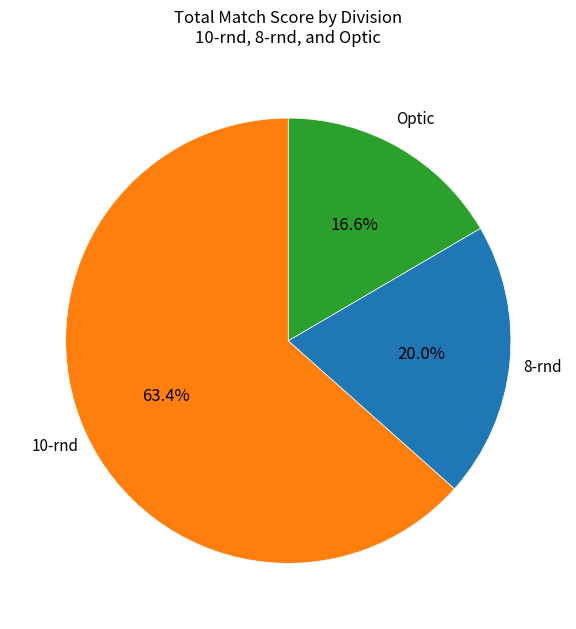

Does any single category account for the majority?

Yes